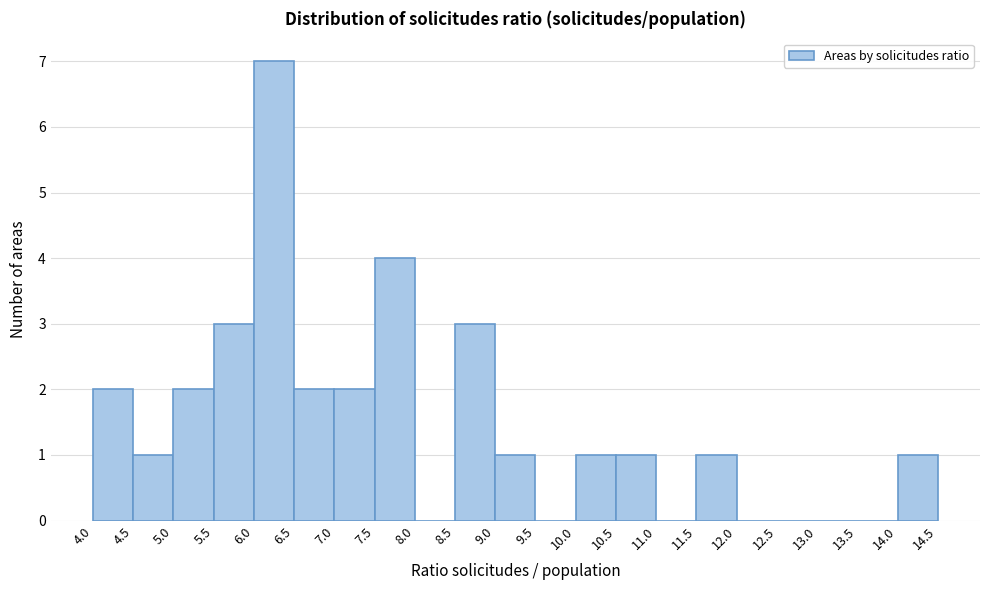

How tall is the bar that spans 6.0 to 6.5 on the x-axis? The values are not printed on the chart, so give them approximately, as read against the axis.

7